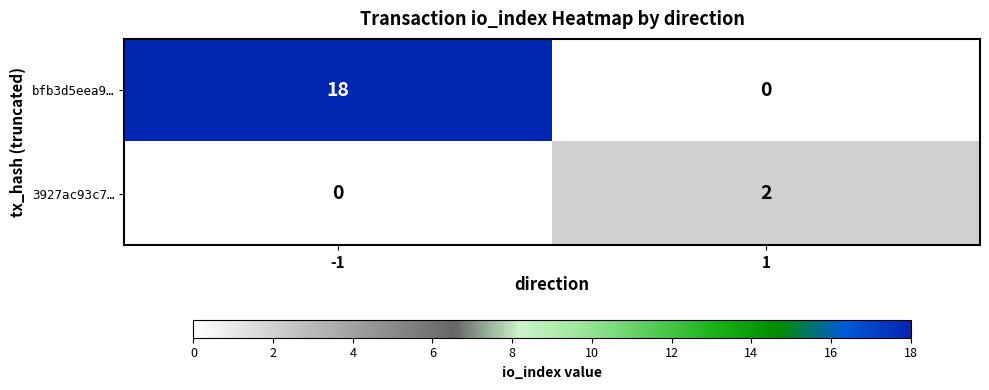

What is the sum of the bfb3d5eea9… values at 1 and -1?

18